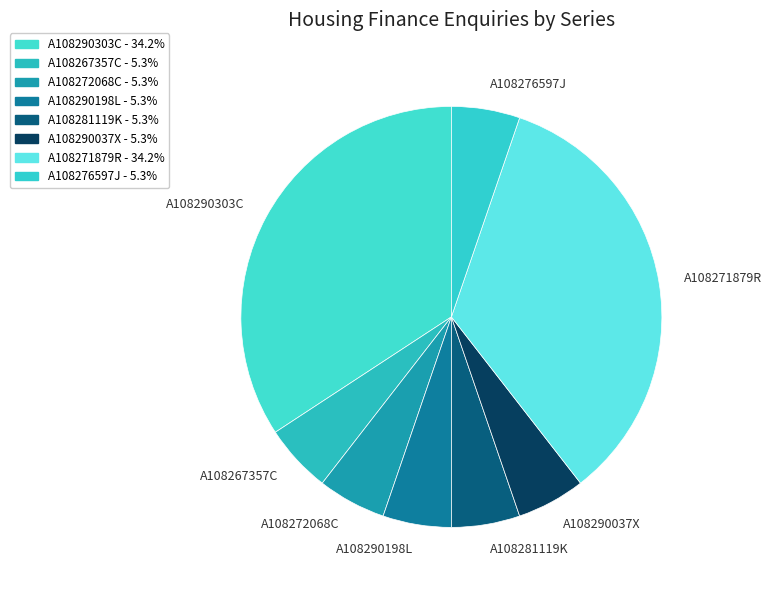

True or false: A108290303C accounts for 34% of the total.

True